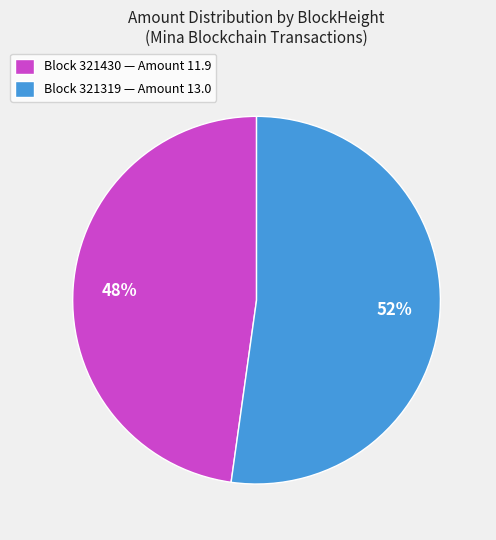

Is it true that Block 321430 — Amount 11.9 is 40% of the pie?

False